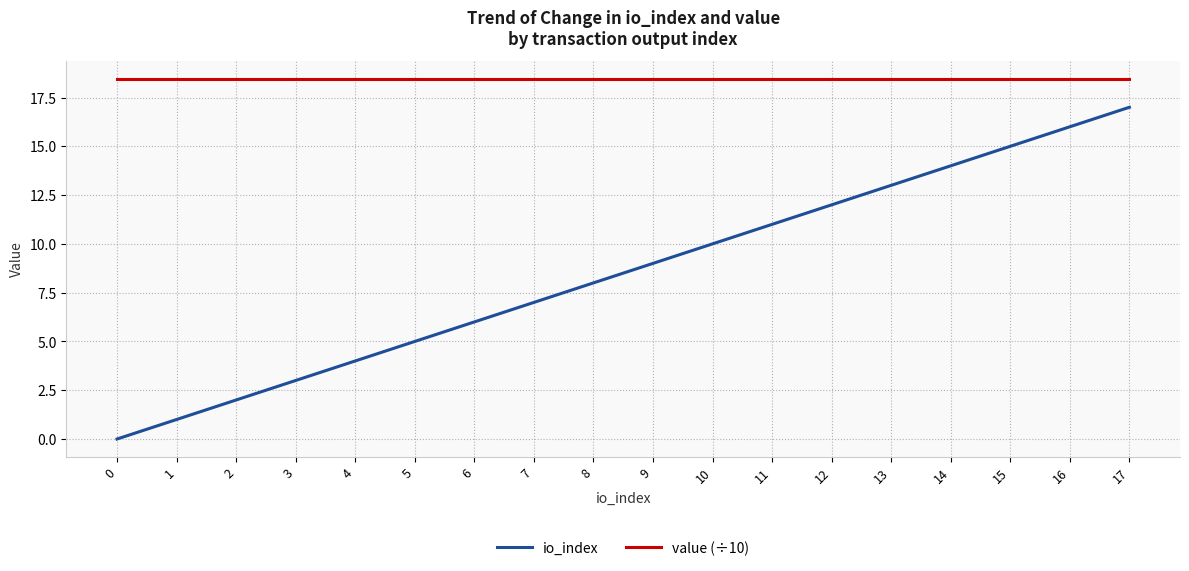

True or false: value (÷10) and io_index cross at least once.

False